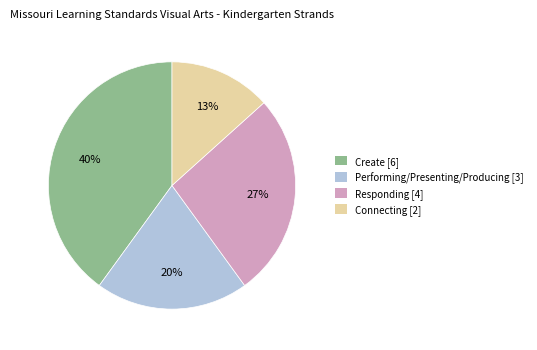

What is the ratio of the value at Connecting to the value at Responding?

0.5